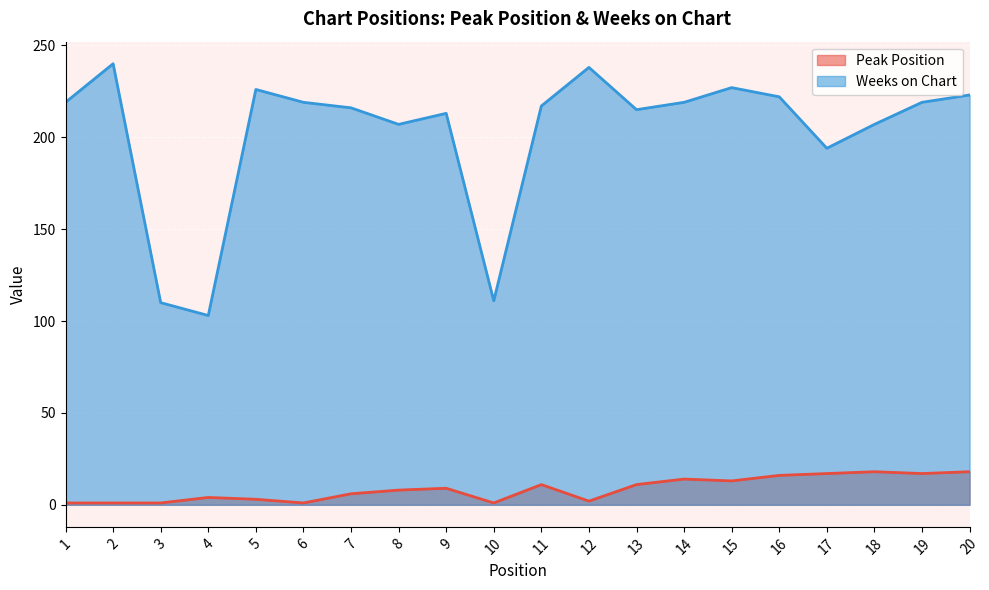

True or false: Weeks on Chart and Peak Position cross at least once.

False